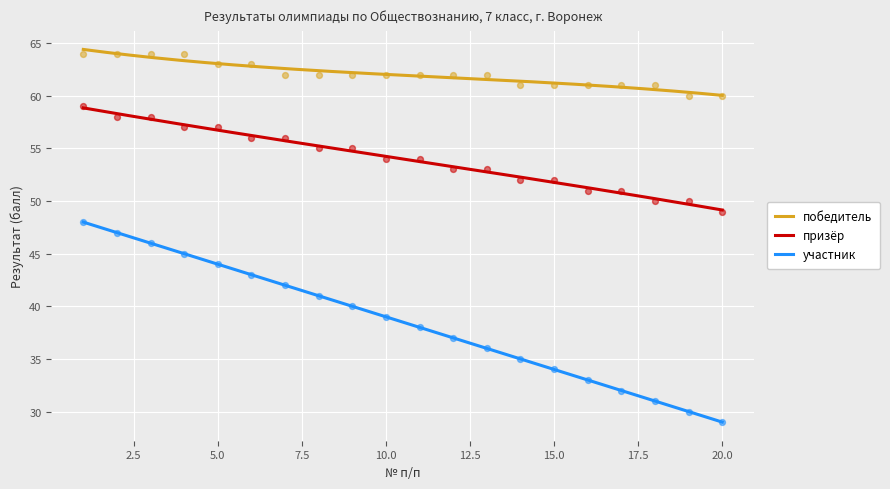

Which series reaches the minimum Y coordinate?

участник